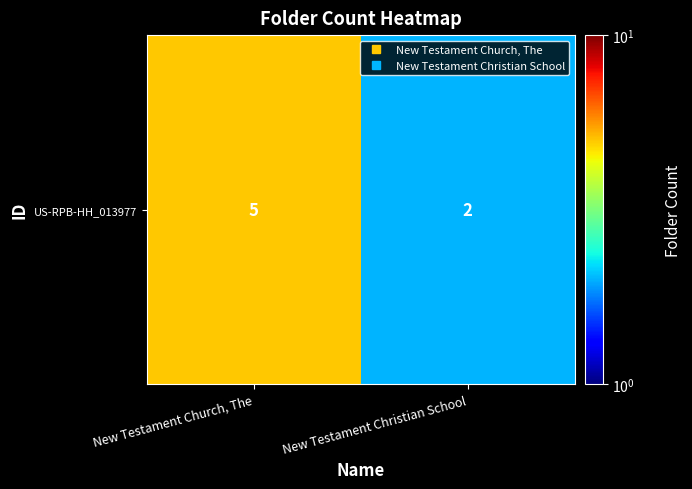

What is the sum of all values?

7